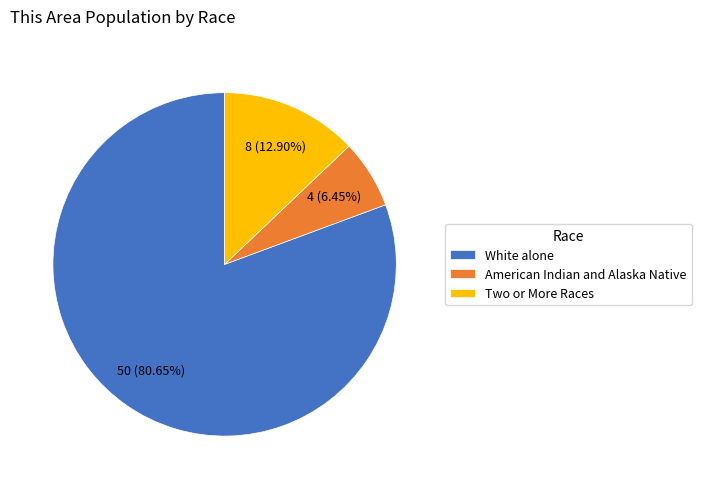

Do White alone and Two or More Races together represent more than half of the pie?

Yes